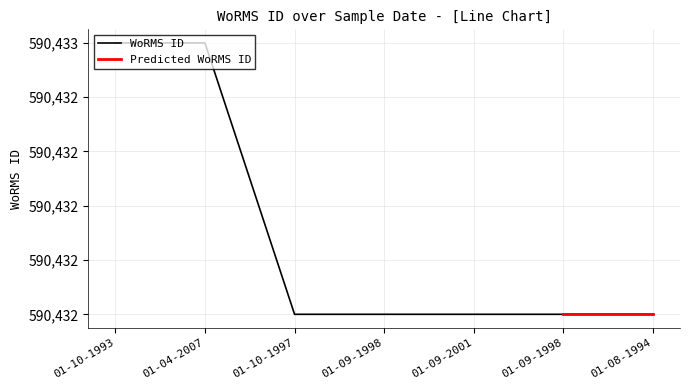

What is the difference between the maximum and minimum values?

1